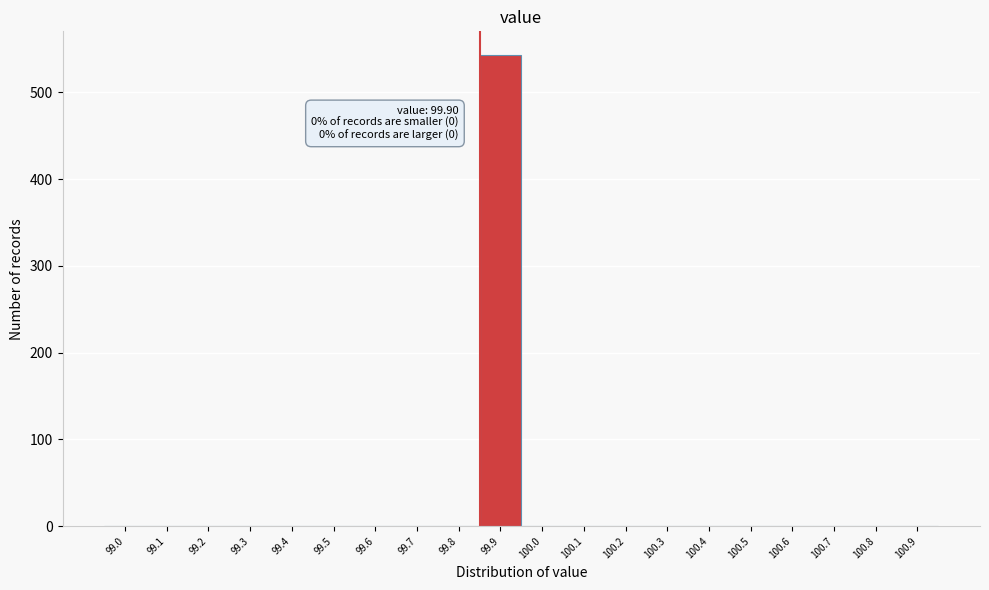

The value at 100.4 is 0. True or false?

True